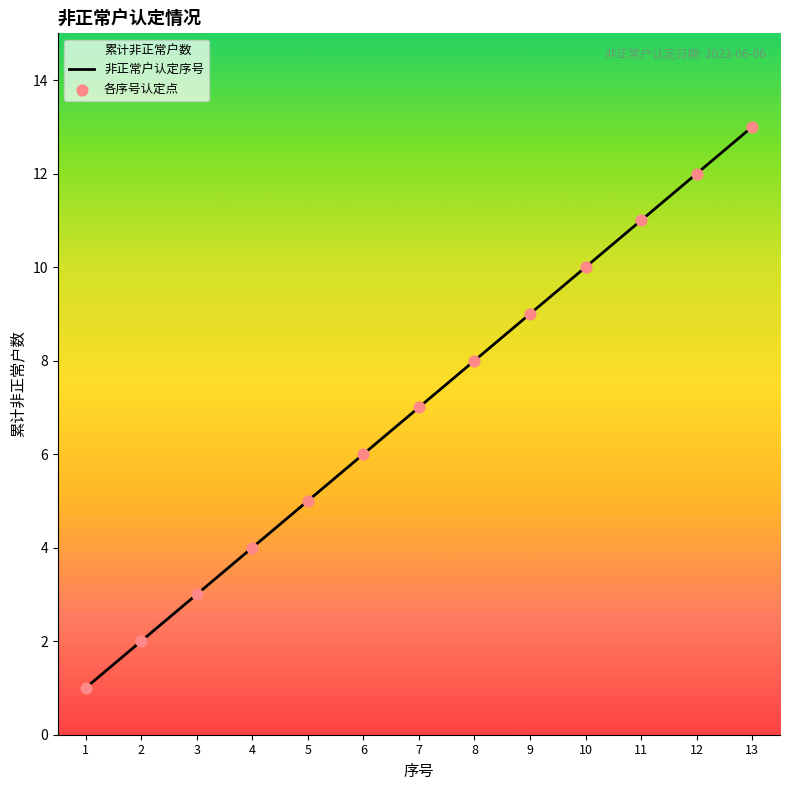

Which series reaches the maximum Y coordinate?

非正常户认定序号